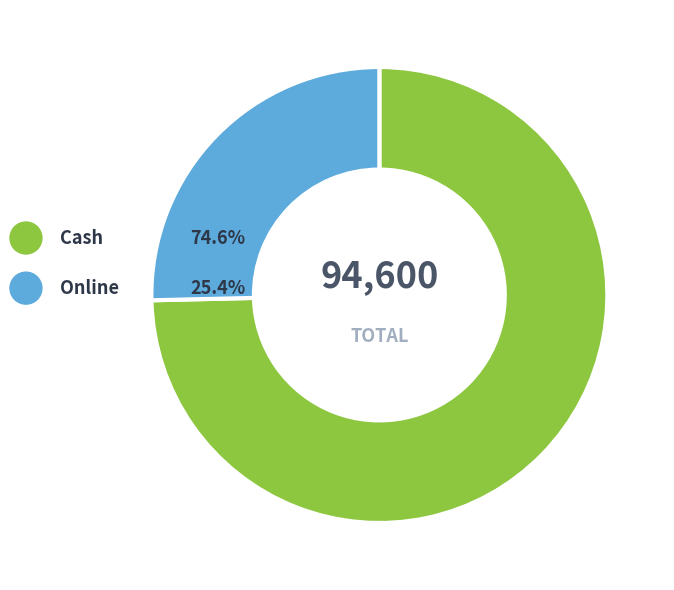

The Cash slice represents 75% of the pie. True or false?

True